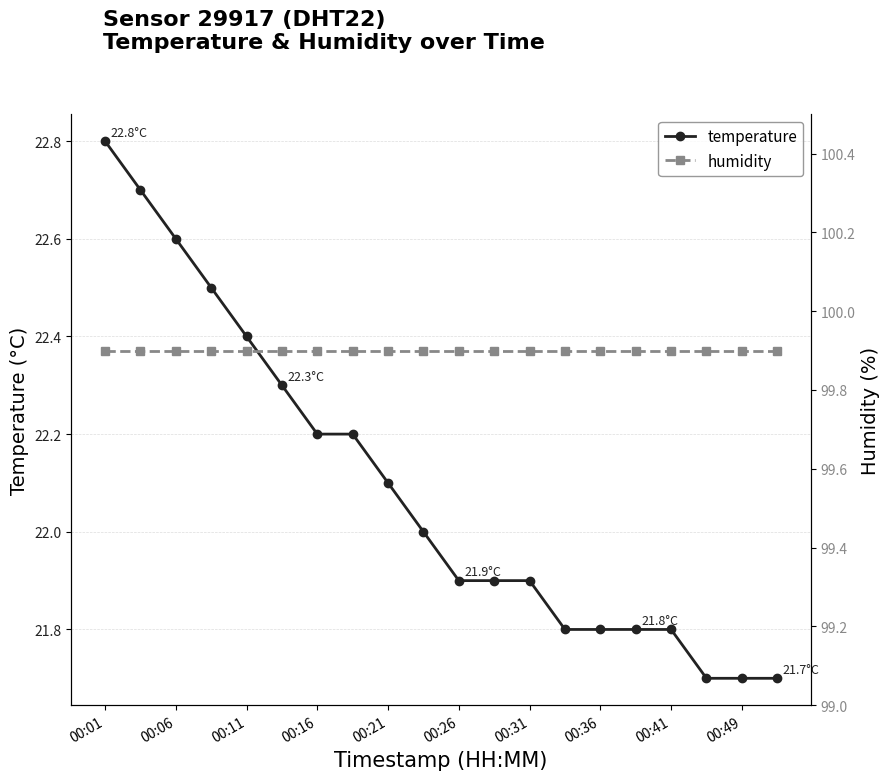

What is the highest value of the humidity series?

99.9